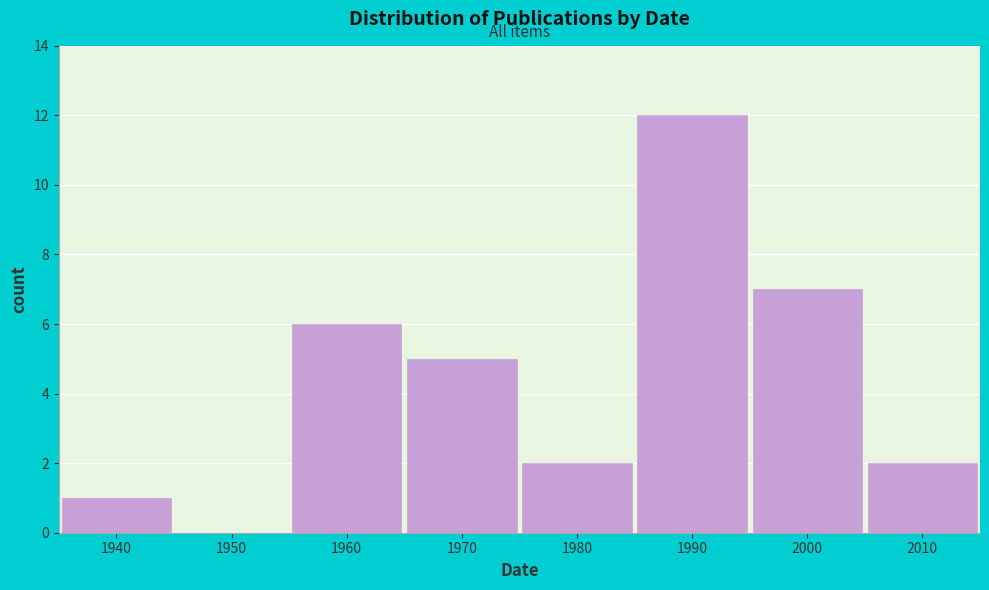

Reading left to right, extract all data points from this chart.

1940=1	1950=0	1960=6	1970=5	1980=2	1990=12	2000=7	2010=2